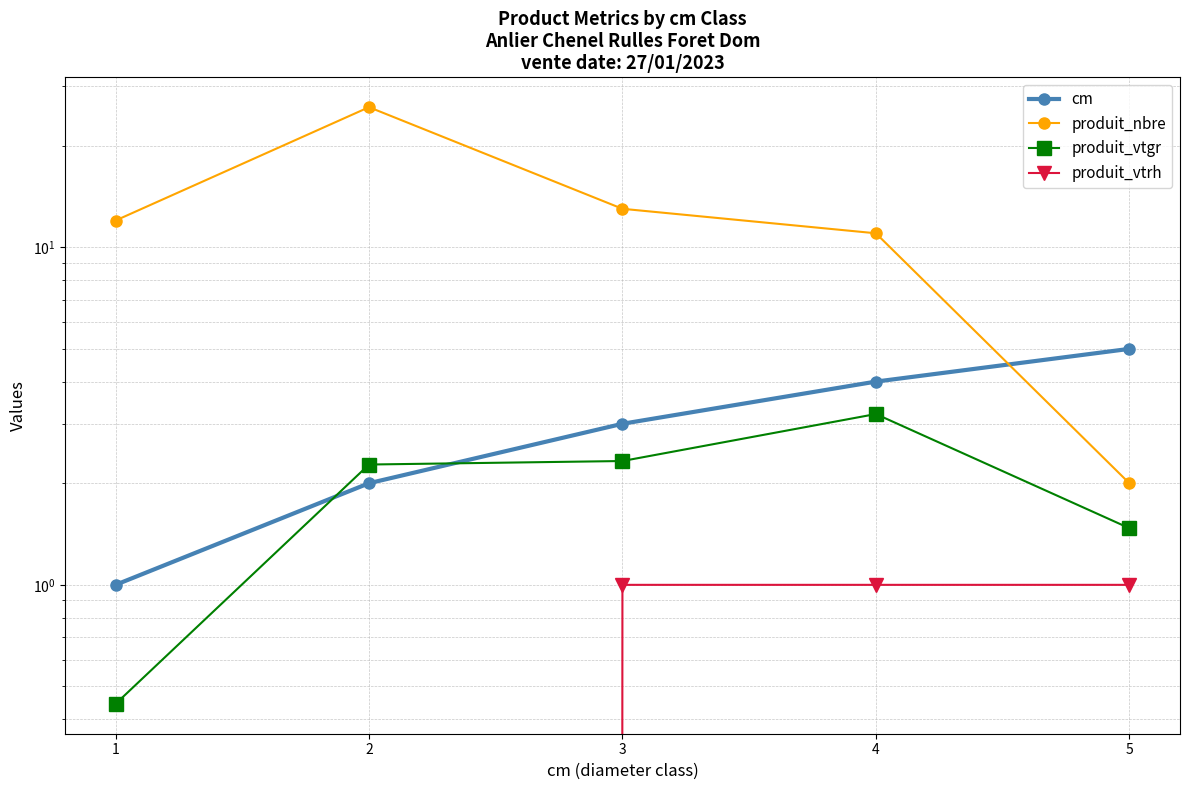

At which category is the sum across all series the highest?

2